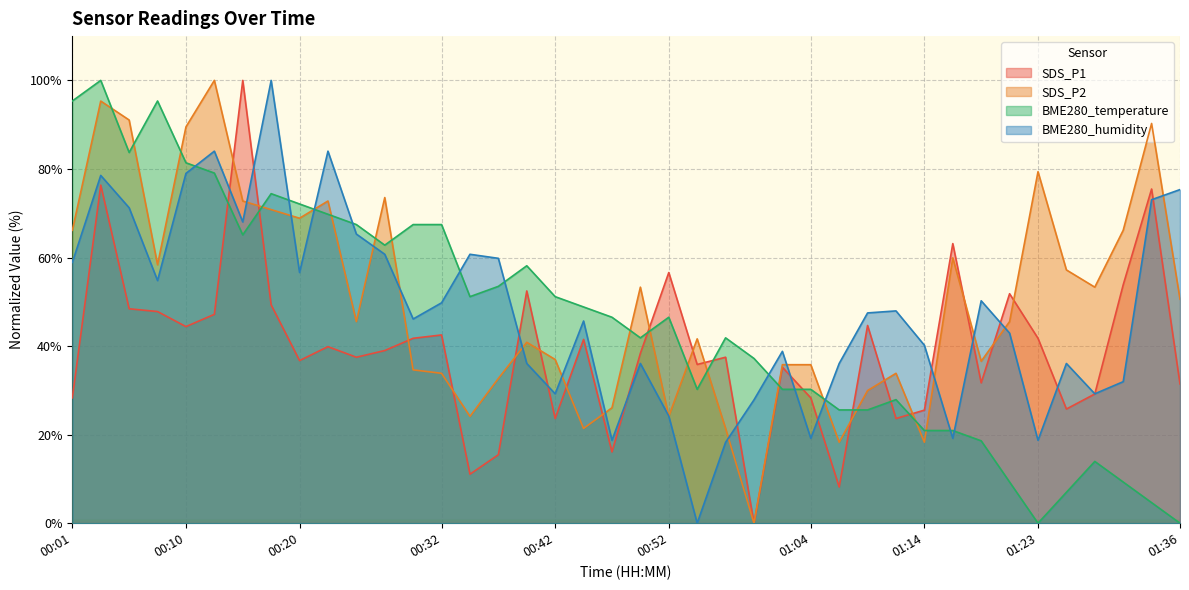

True or false: BME280_temperature has a value of 6.7 at 01:06.

False